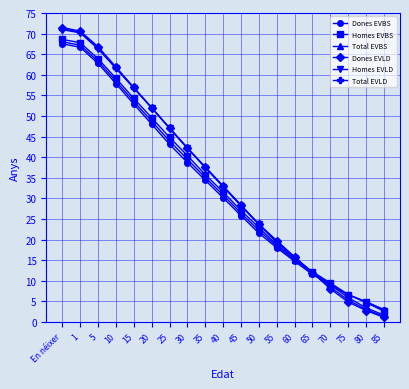

Is it true that Total EVLD equals 4.0 at 70?

False